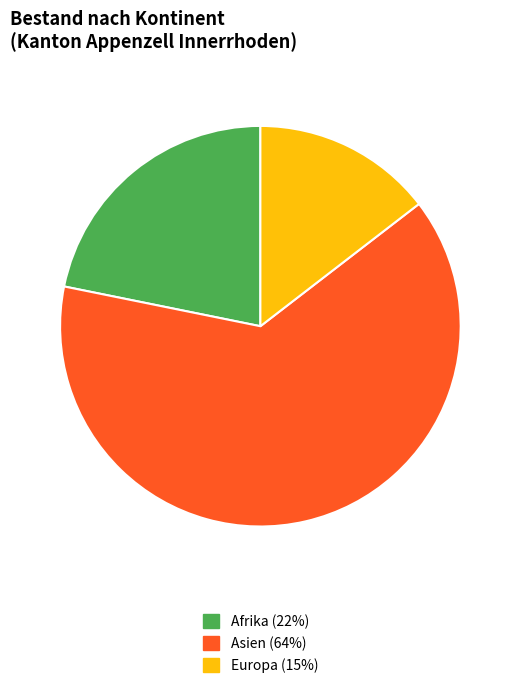

Is it true that Asien (64%) is 51% of the pie?

False